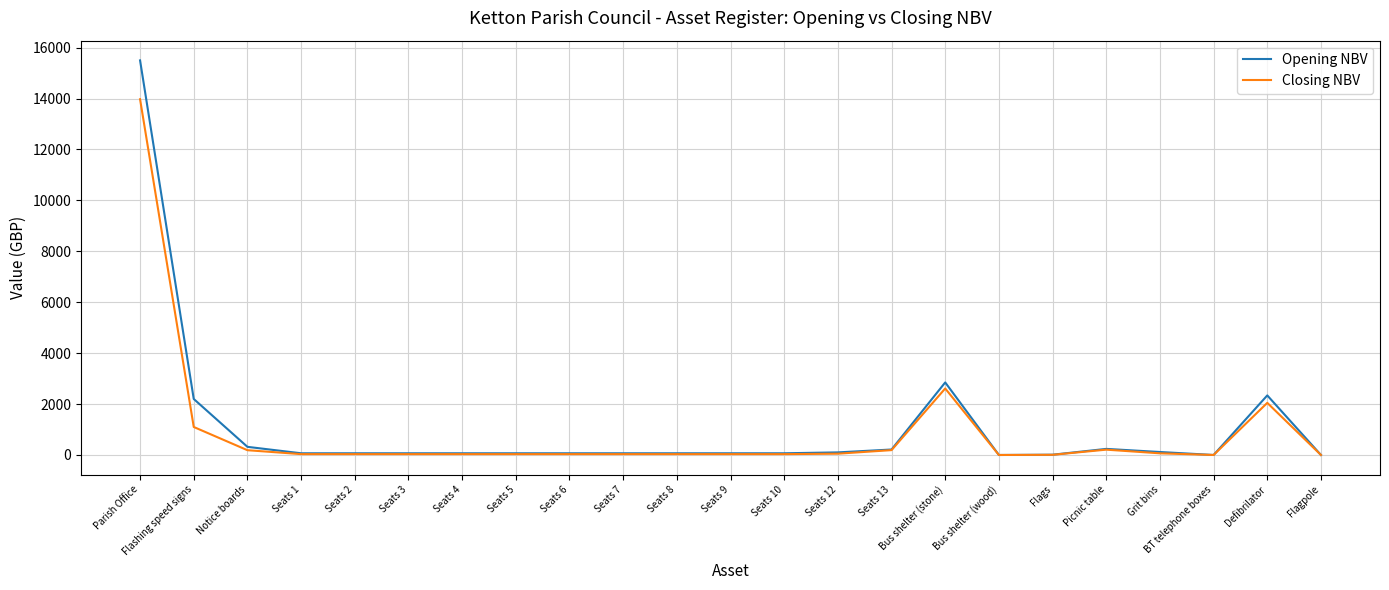

Count the number of data series in this chart.

2